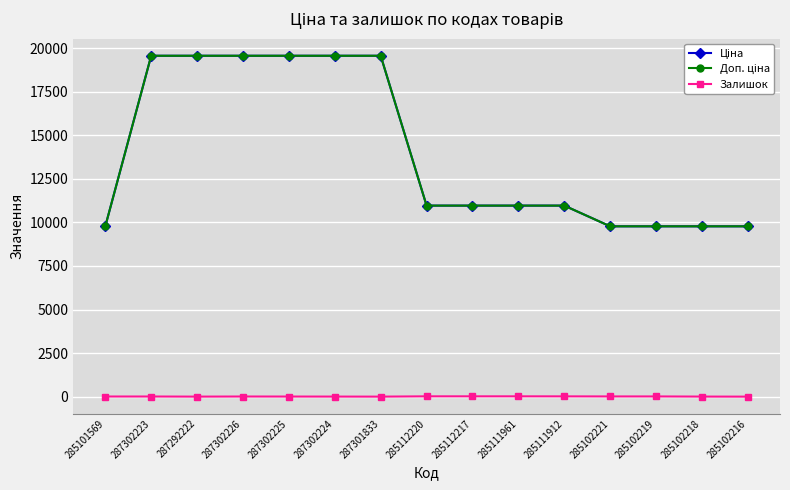

Does the chart have visible grid lines?

Yes